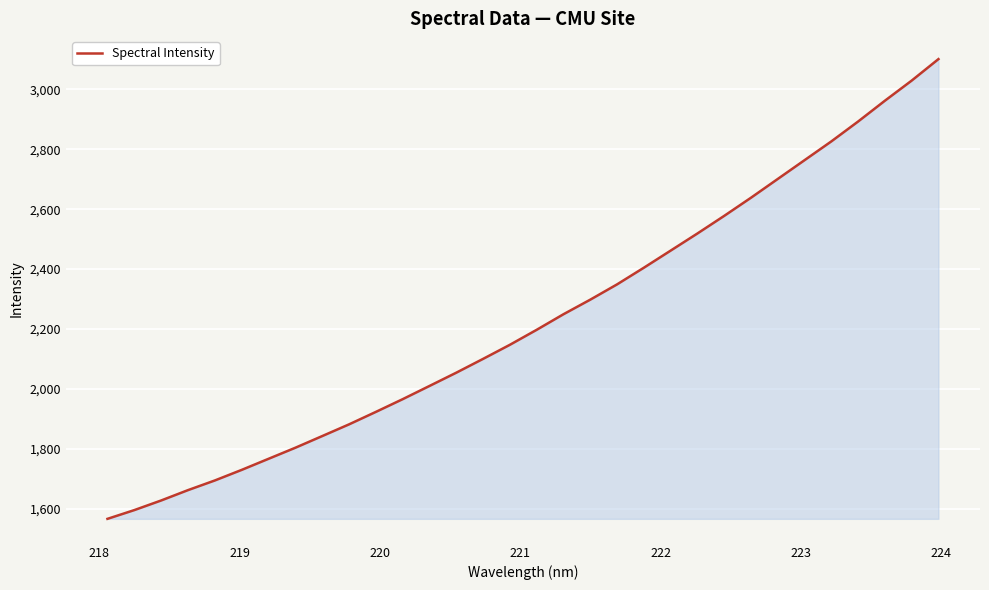

Count the number of data series in this chart.

1